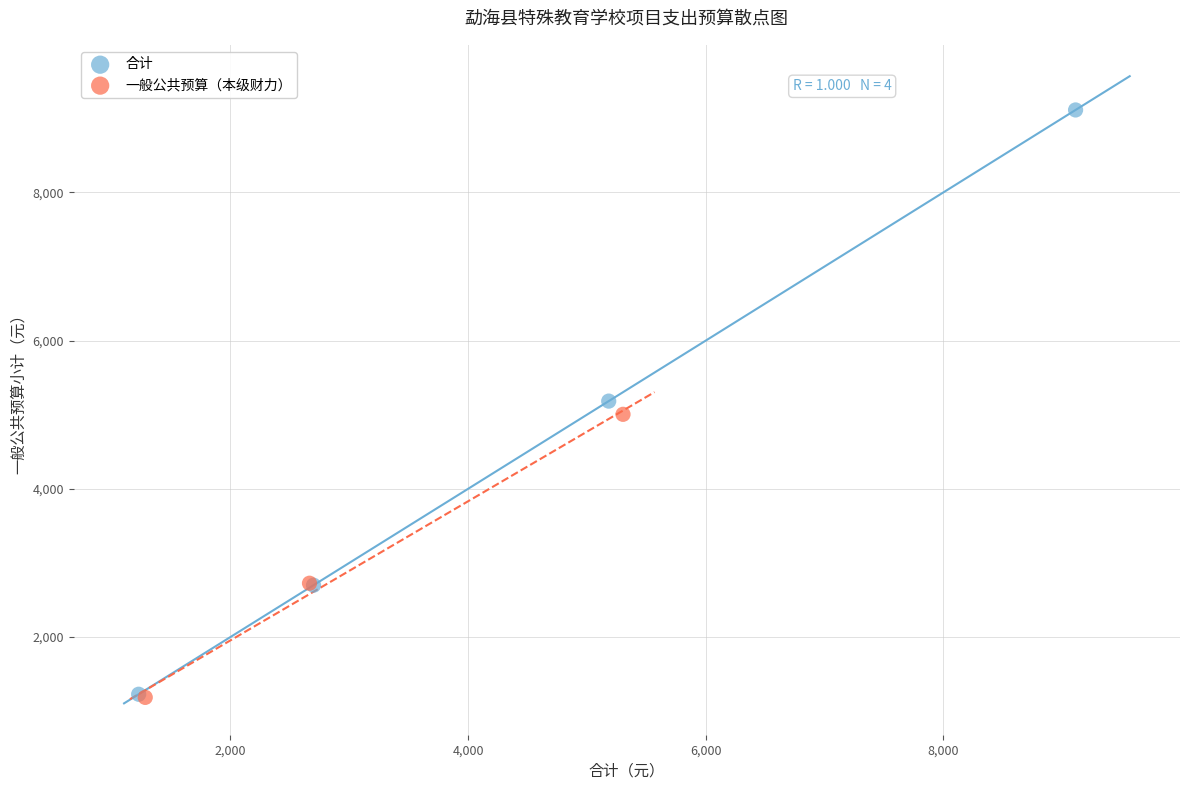

Which series has the widest spread of Y values?

合计